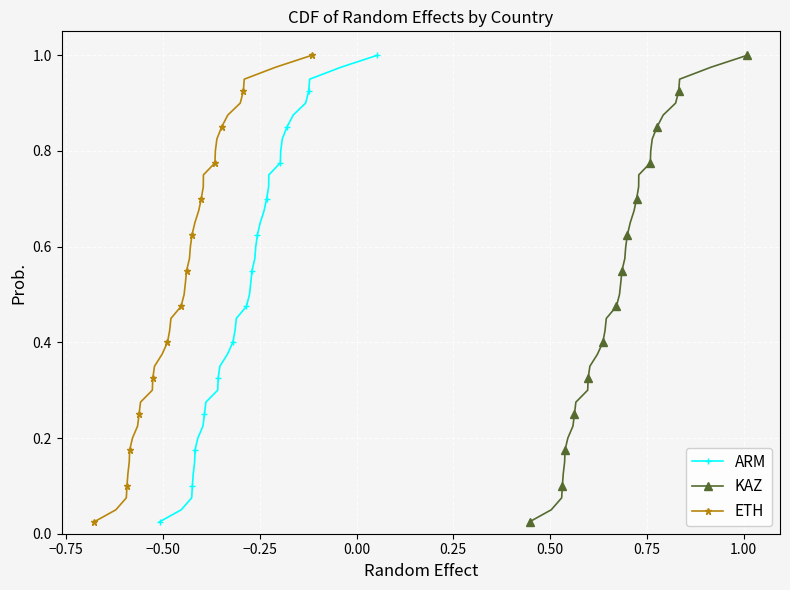

What is the value of the ARM point at the 35th from the left?

0.9